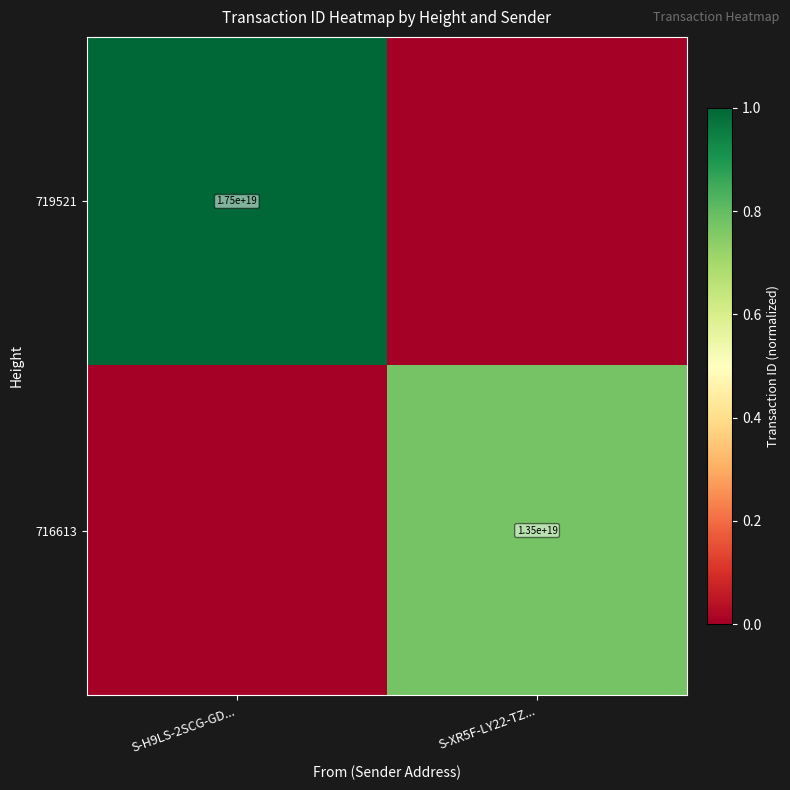

The value of 716613 at S-XR5F-LY22-TZ... is 4523782387597396480. True or false?

False